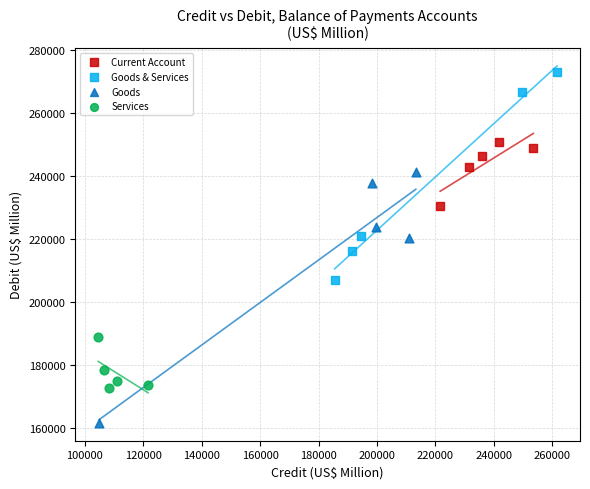

Which series reaches the maximum Y coordinate?

Goods & Services